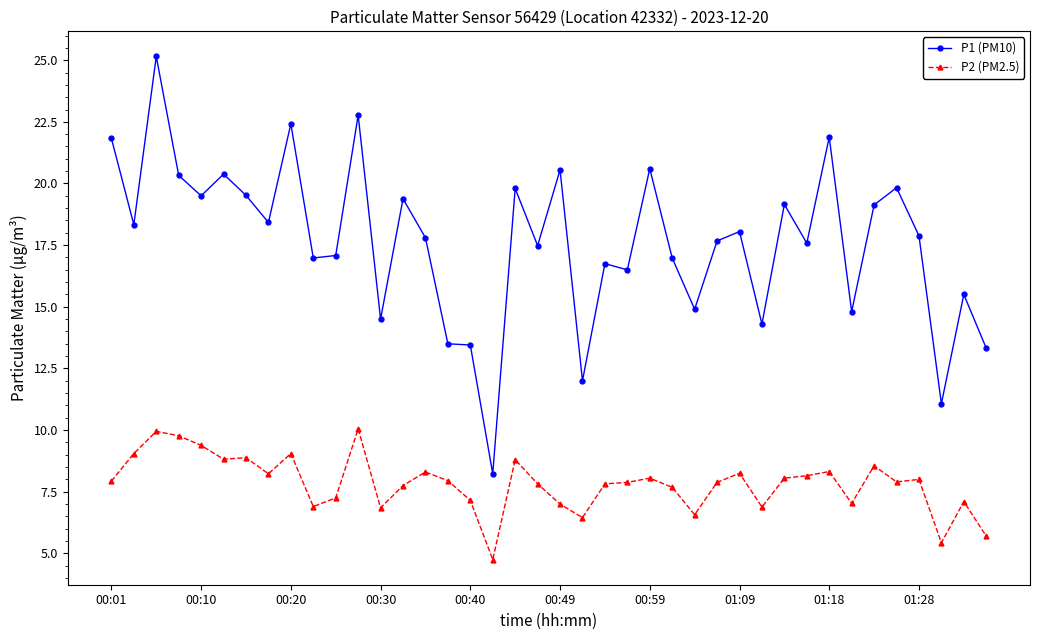

What is the value of the P2 (PM2.5) point at the 39th from the left?

7.1